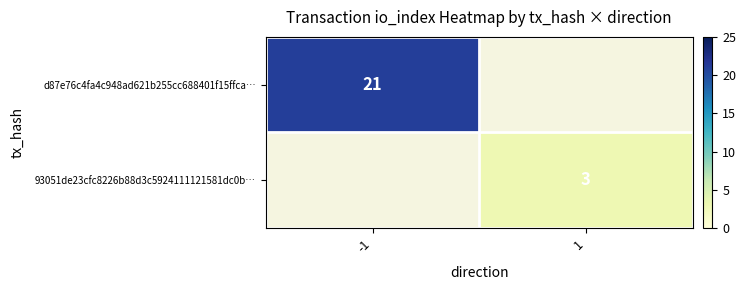

Which has a higher value, 1 or -1?

-1